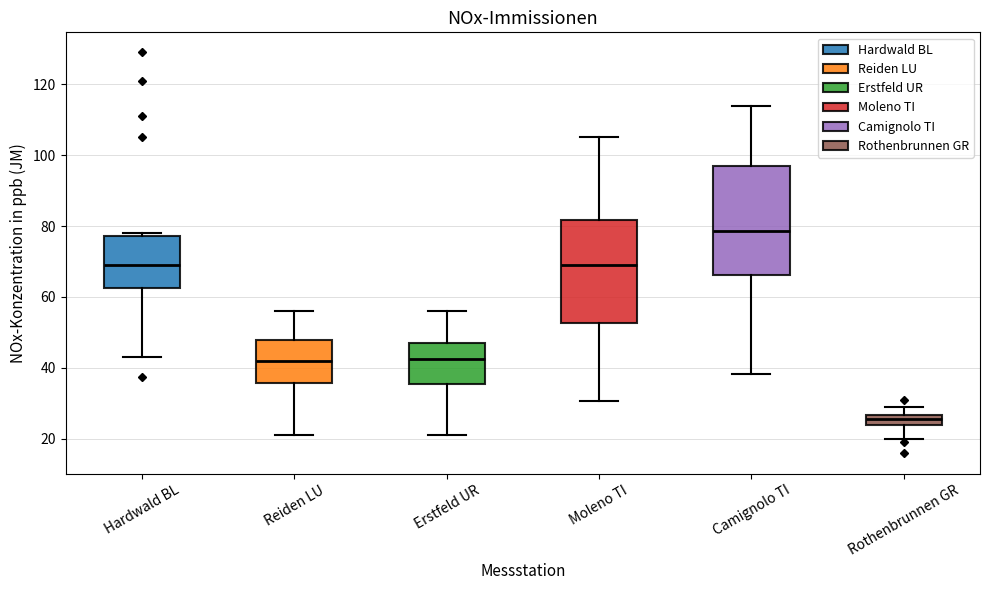

Which box's median line is the highest?

Camignolo TI